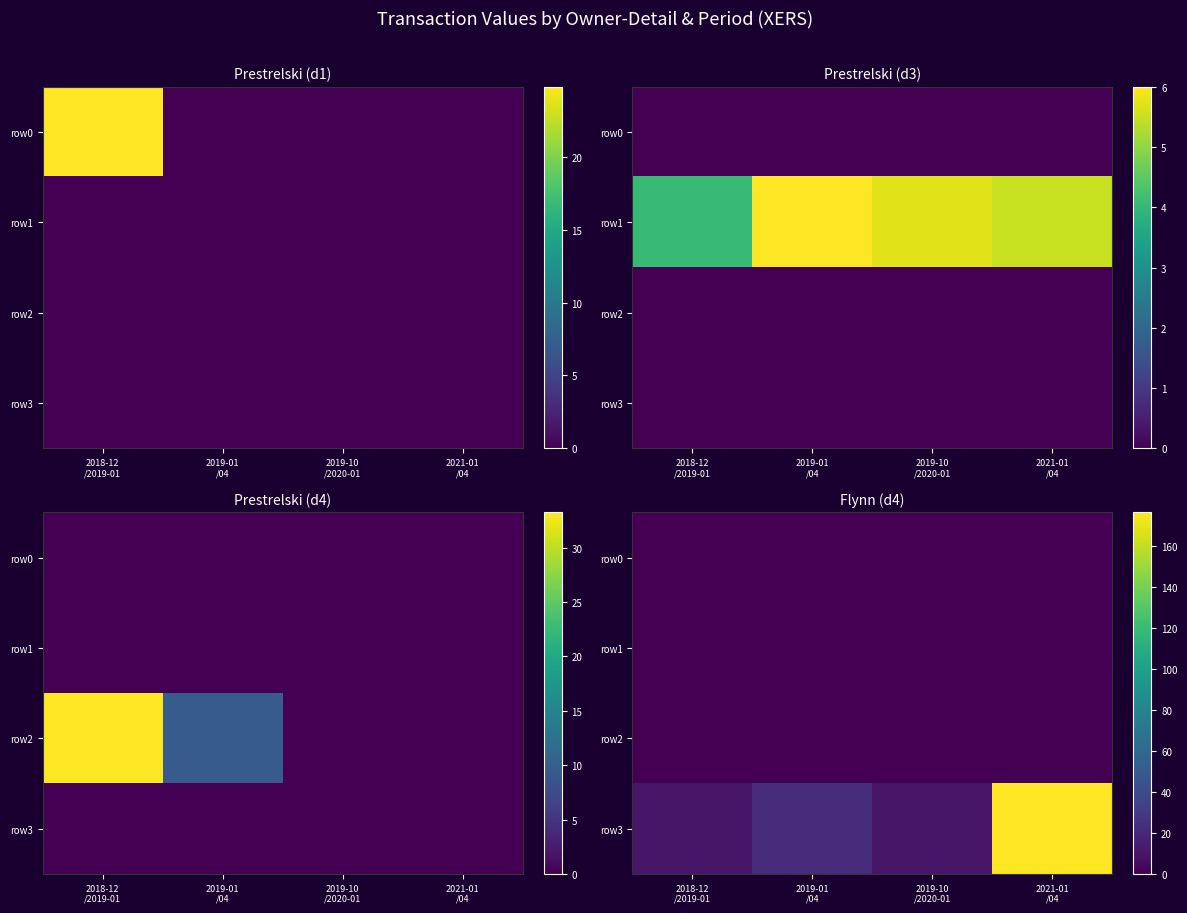

Rank the categories by row0 value from highest to lowest.

2018-12 /2019-01, 2019-01 /04, 2019-10 /2020-01, 2021-01 /04